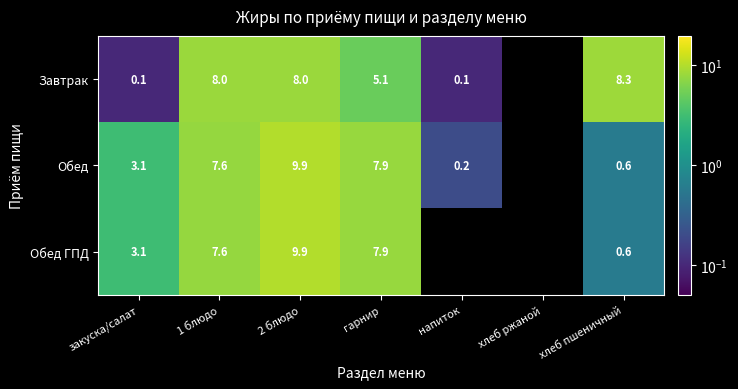

Is it true that Обед ГПД equals 7.6 at 1 блюдо?

True